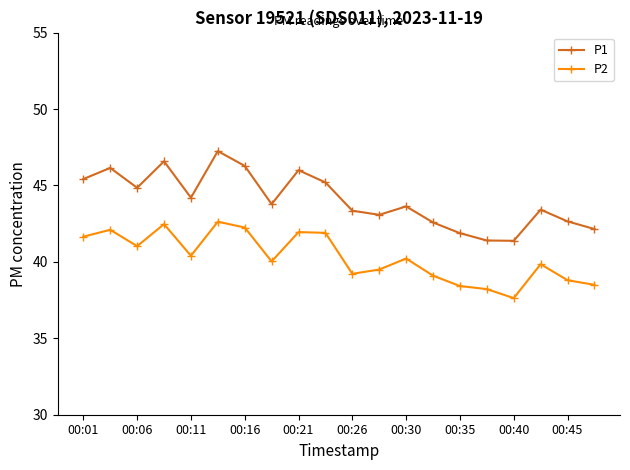

Which series has the largest total across all categories?

P1